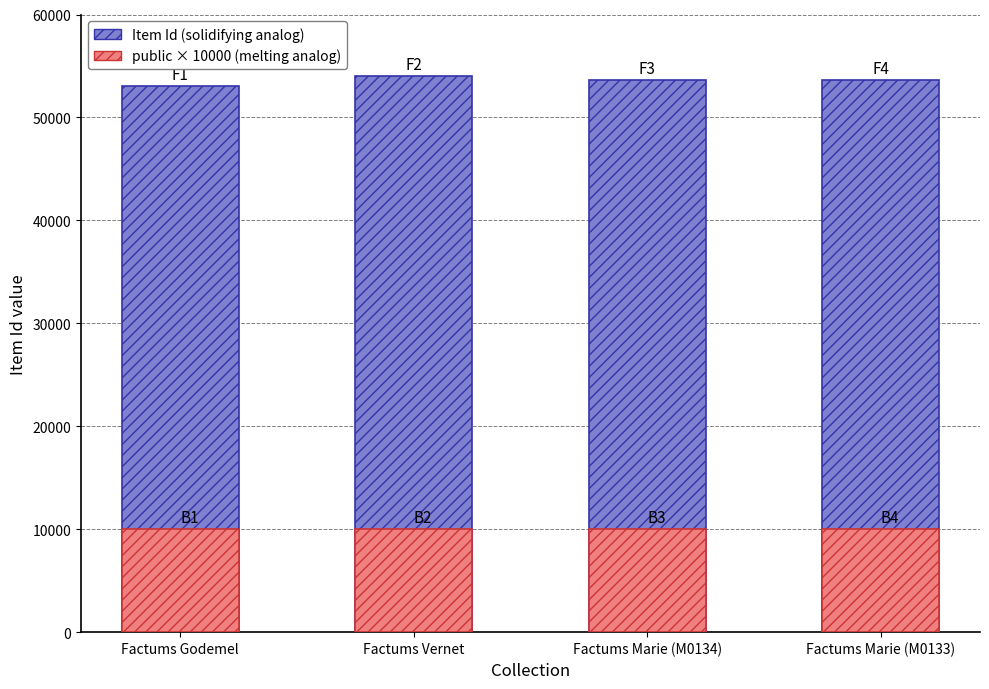

How many bars are there in total?

8